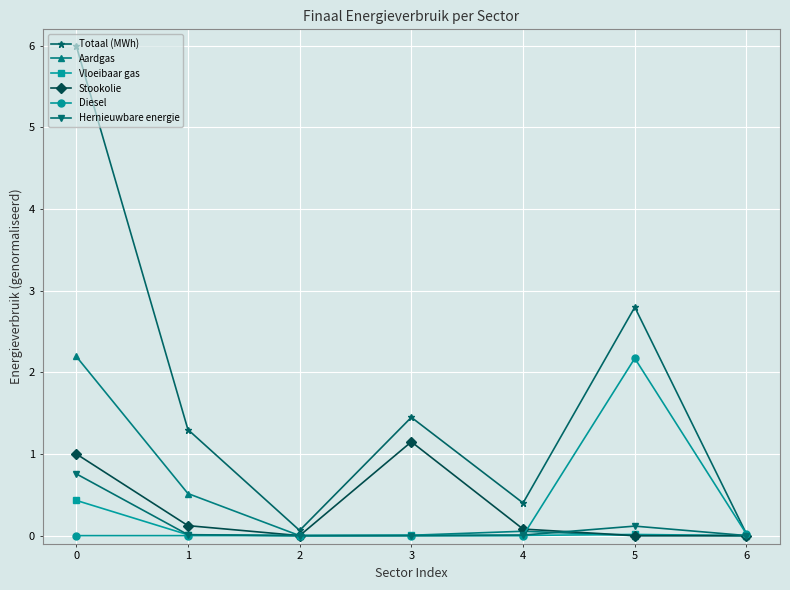

At which category does Stookolie reach its first local peak?

3